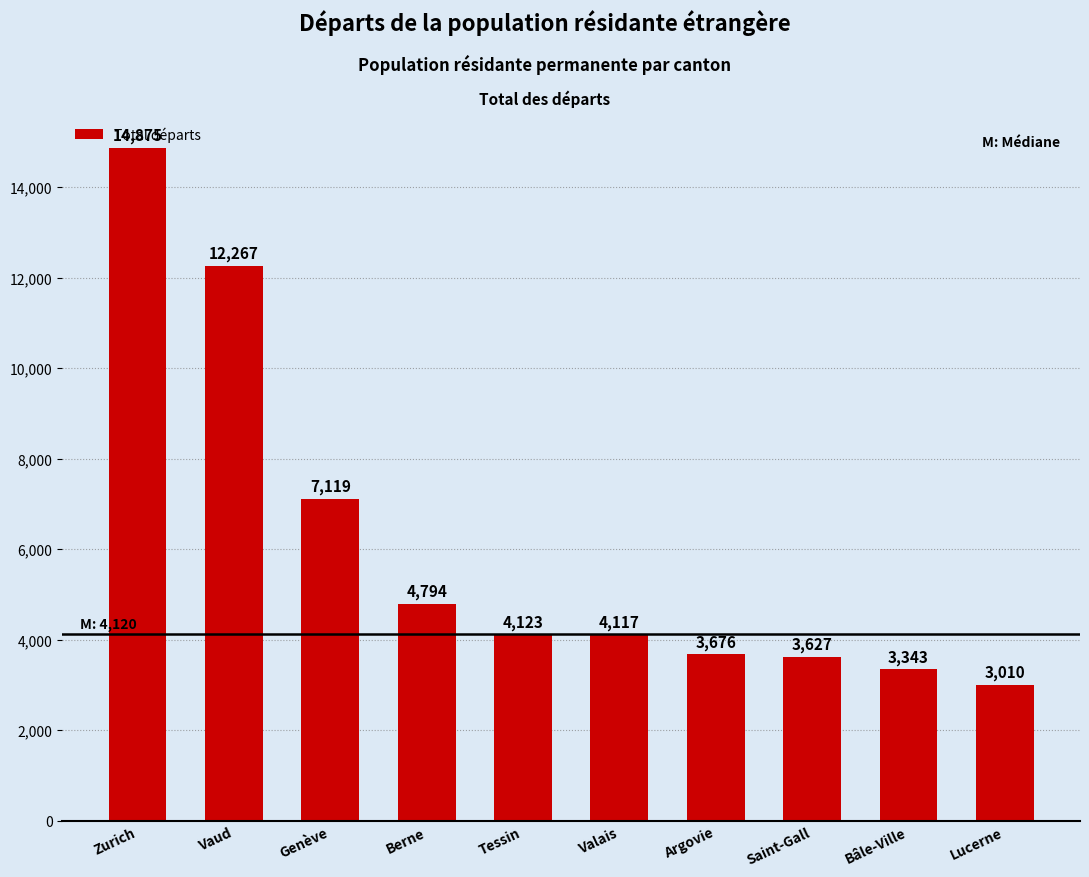

How many series are shown in this chart?

1